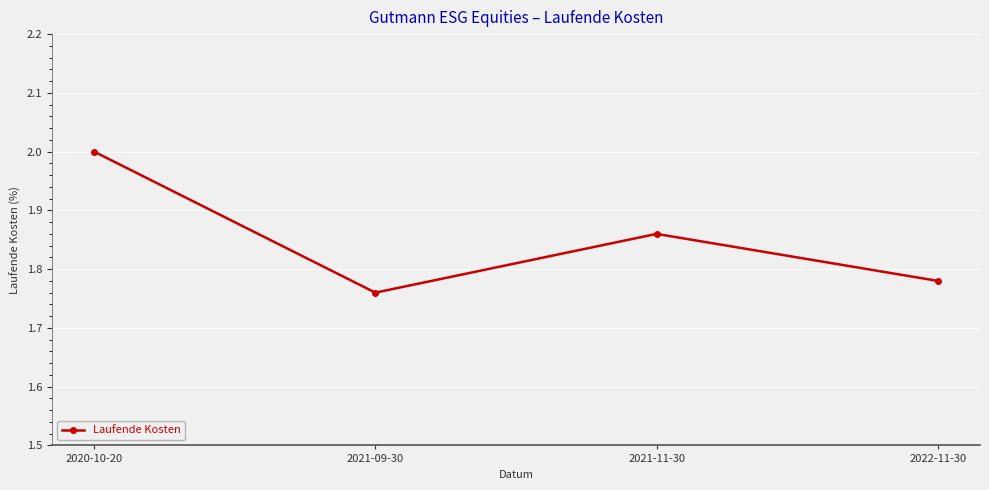

What is the ratio of the value at 2020-10-20 to the value at 2021-09-30?

1.1